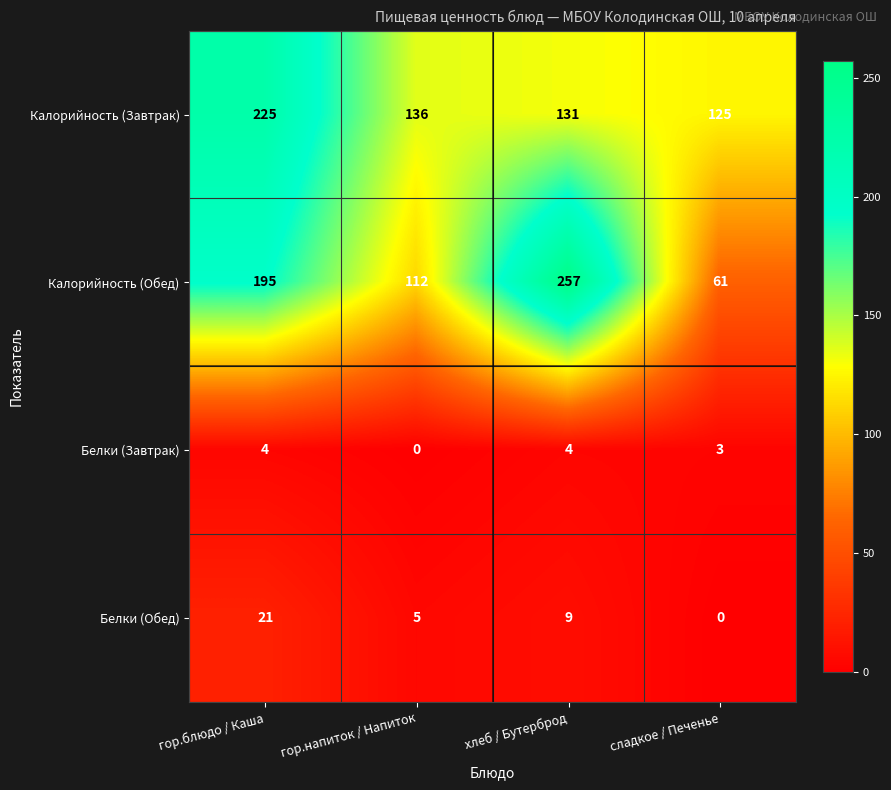

Is it true that Калорийность (Обед) equals 257 at хлеб / Бутерброд?

True